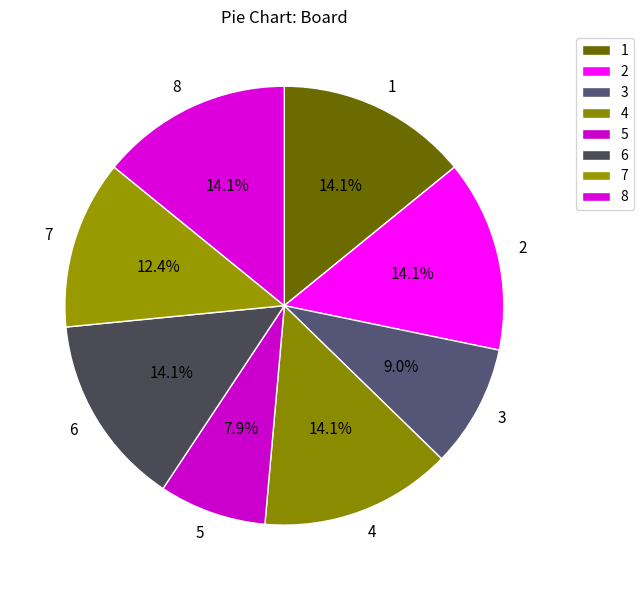

Approximately how many times larger is the value at 7 compared to 2?

0.9